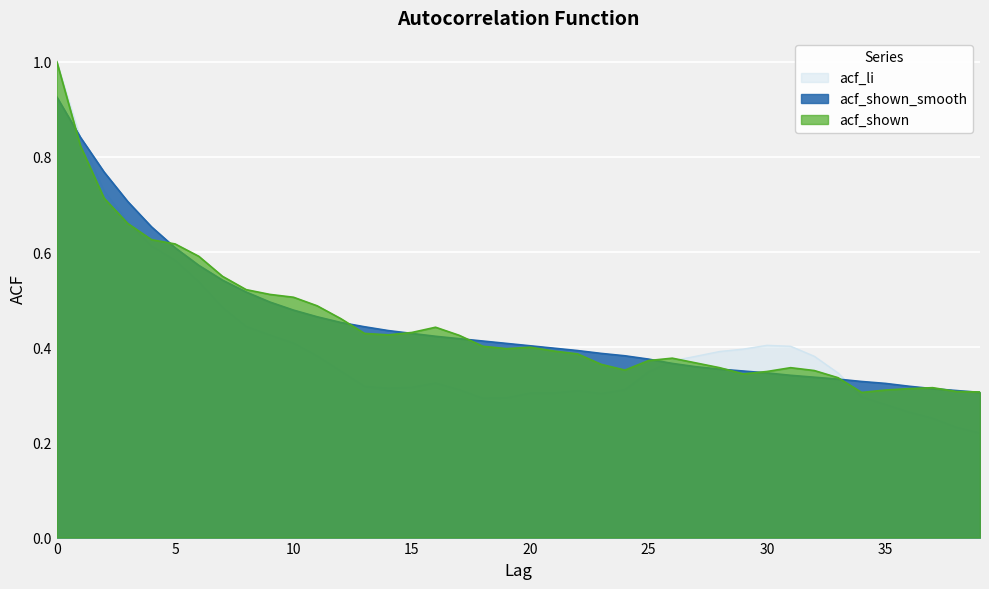

What is the highest value of the acf_shown series?

1.0